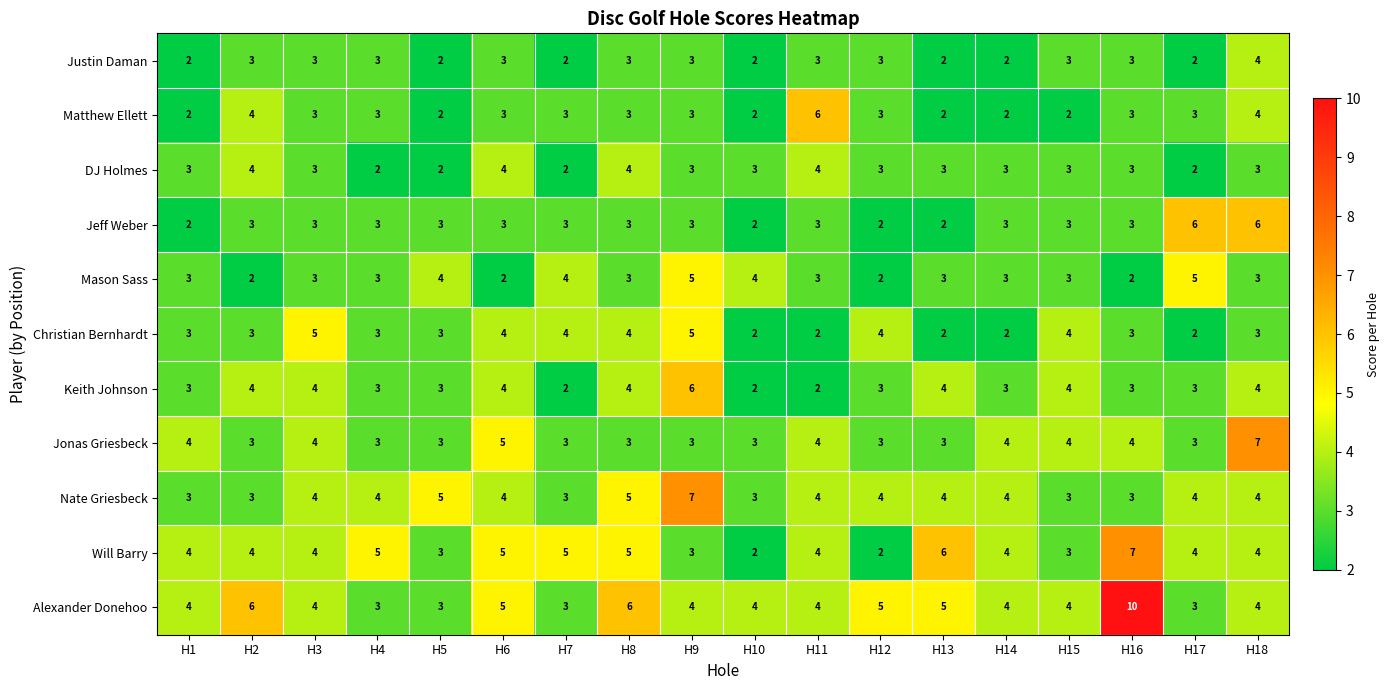

How many Will Barry values are between 3 and 5?

14